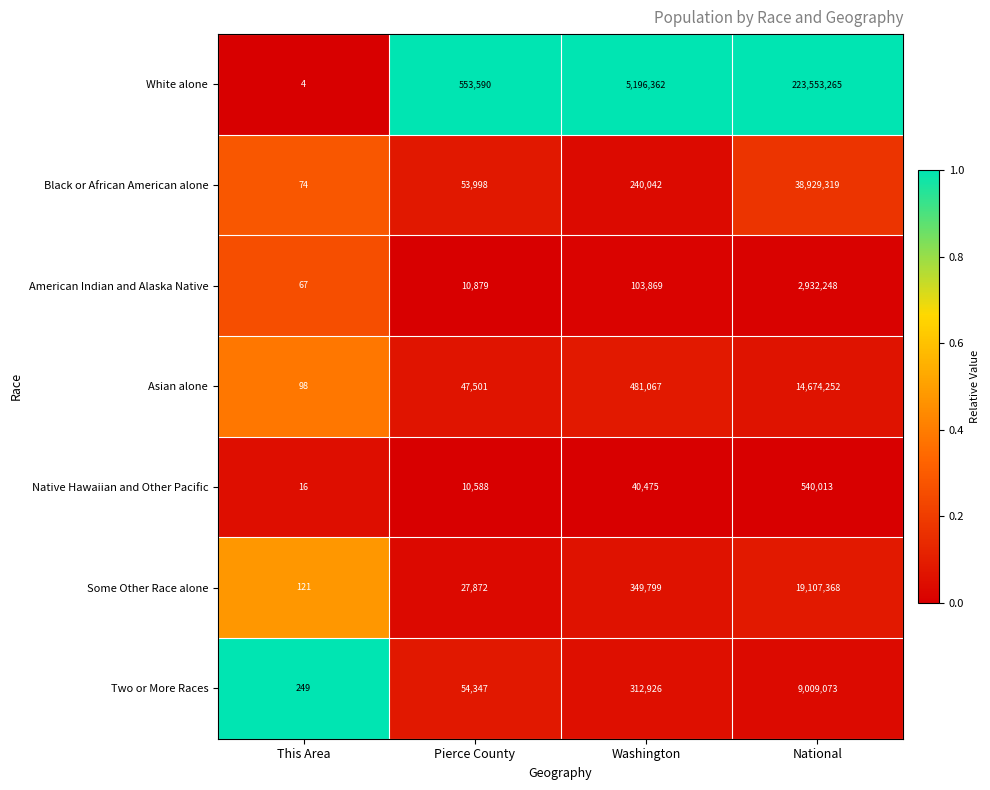

What is the spread (max minus min) of values at Washington?

5155887